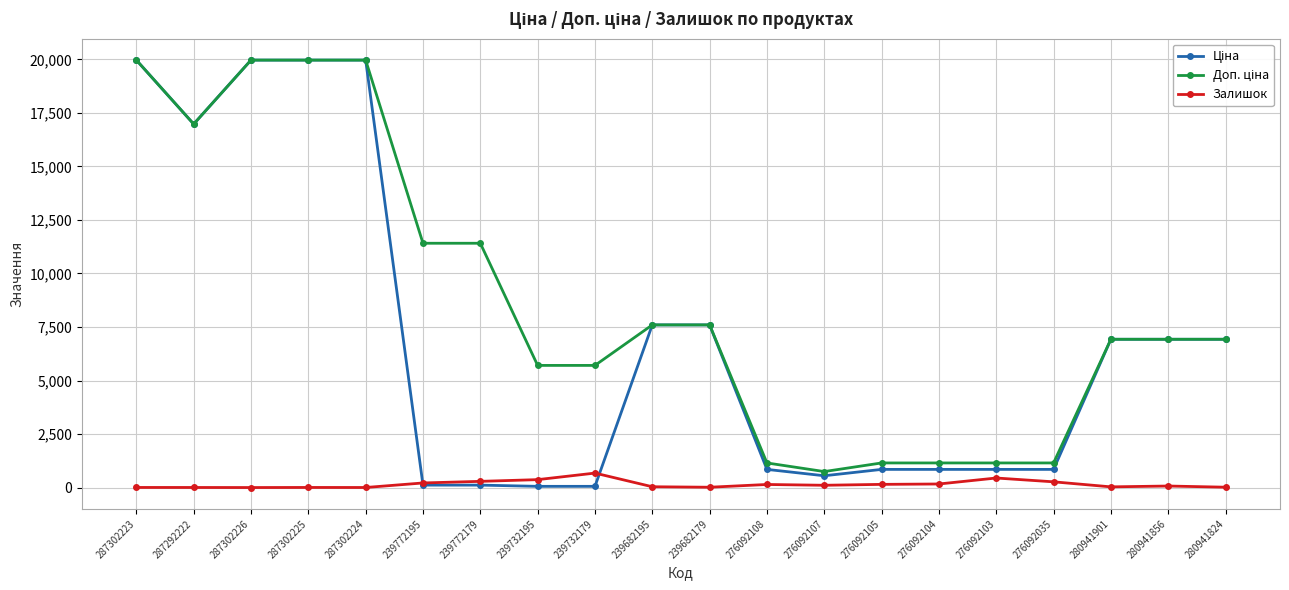

The Залишок series shows 215.0 at 239772195. True or false?

True